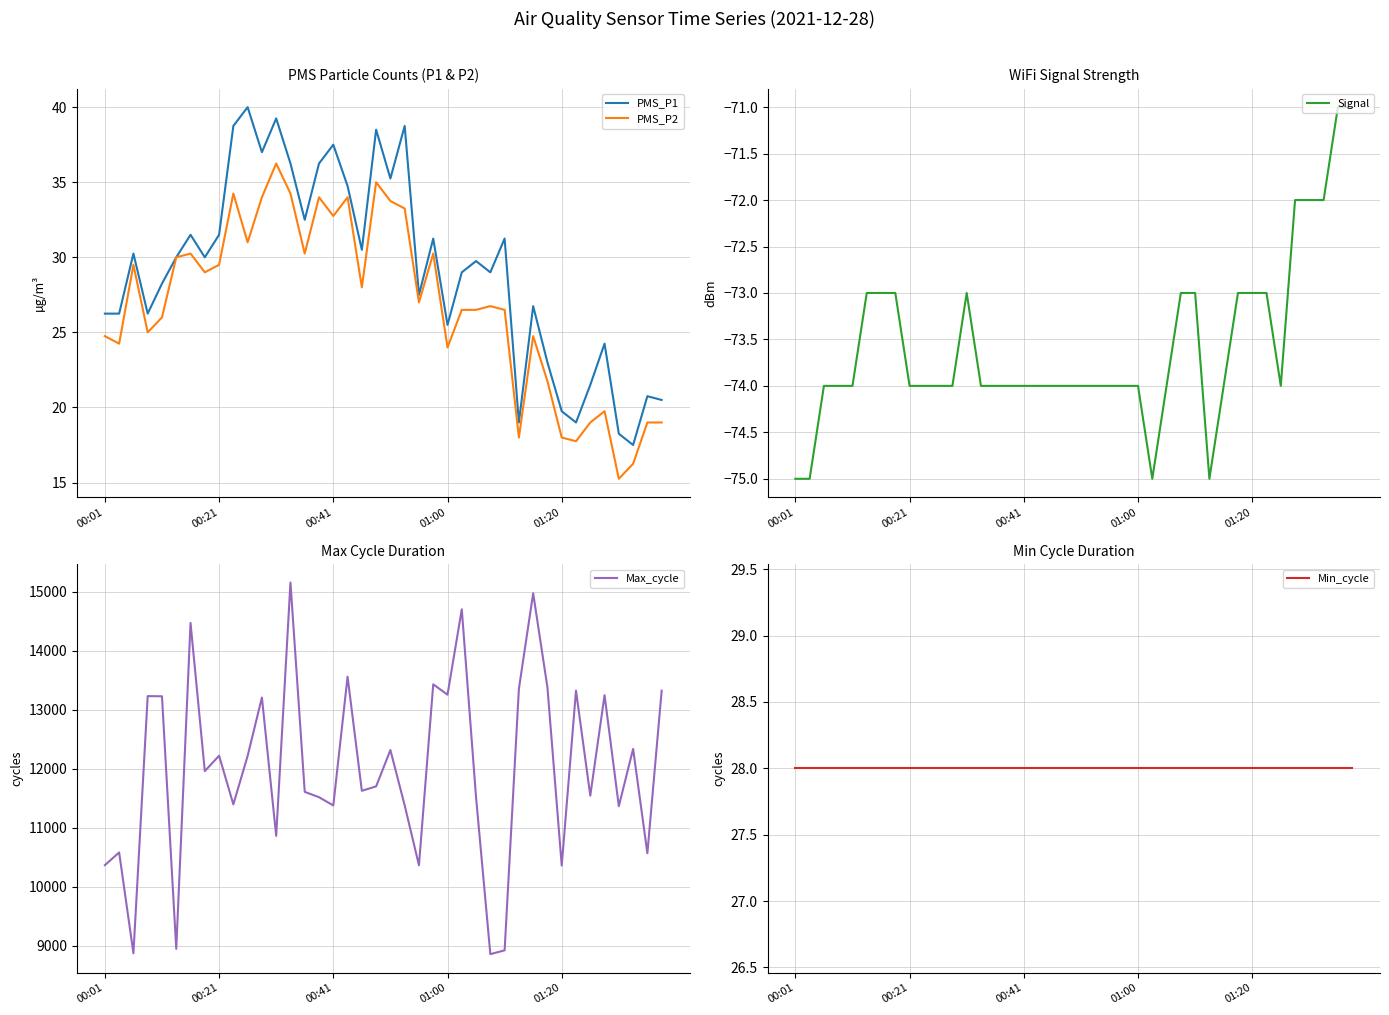

What is the maximum value for PMS_P1?

40.0